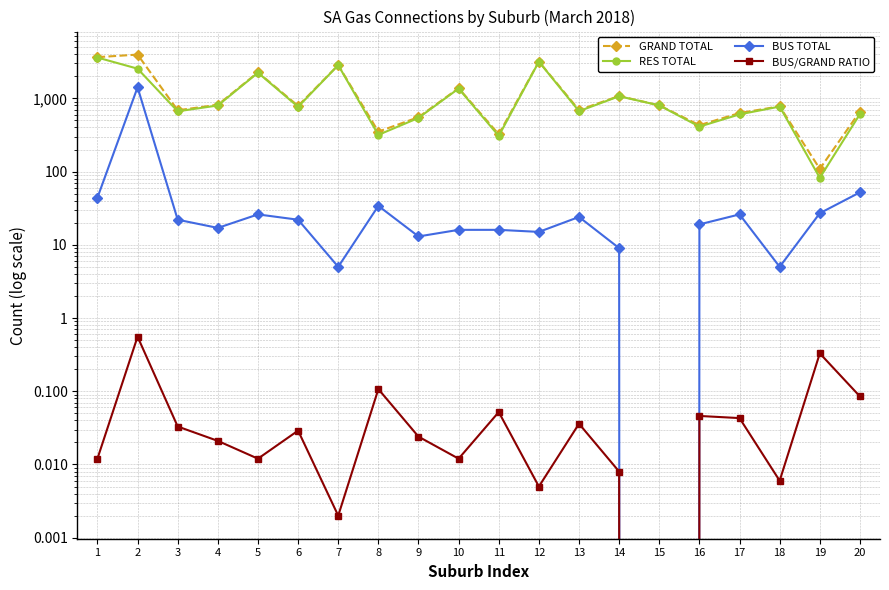

Where is RES TOTAL nearest to the value 1844?

5